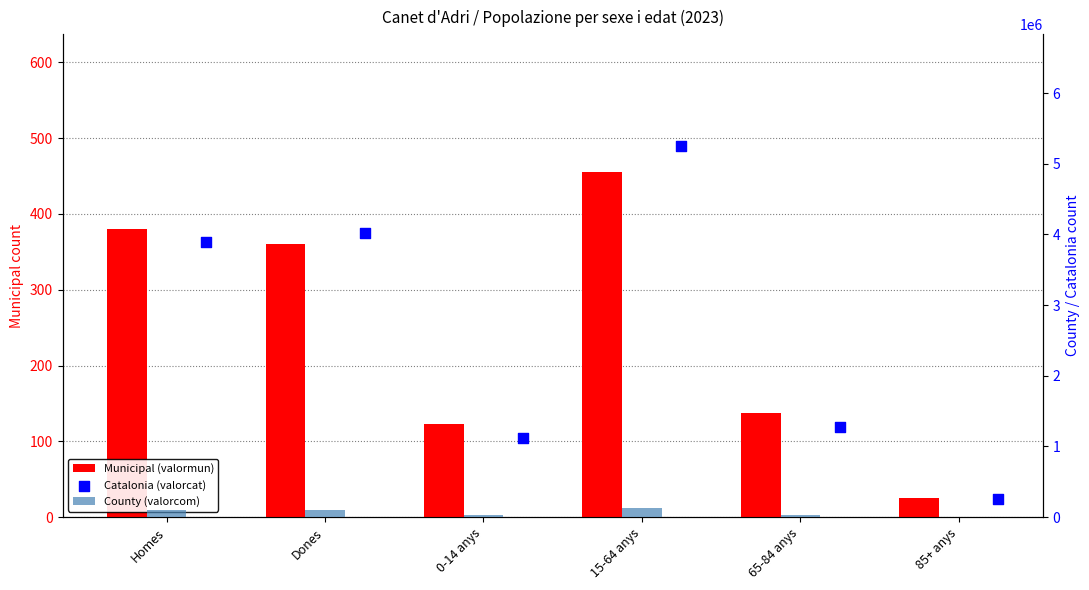

At which category is the sum across all series the highest?

15-64 anys